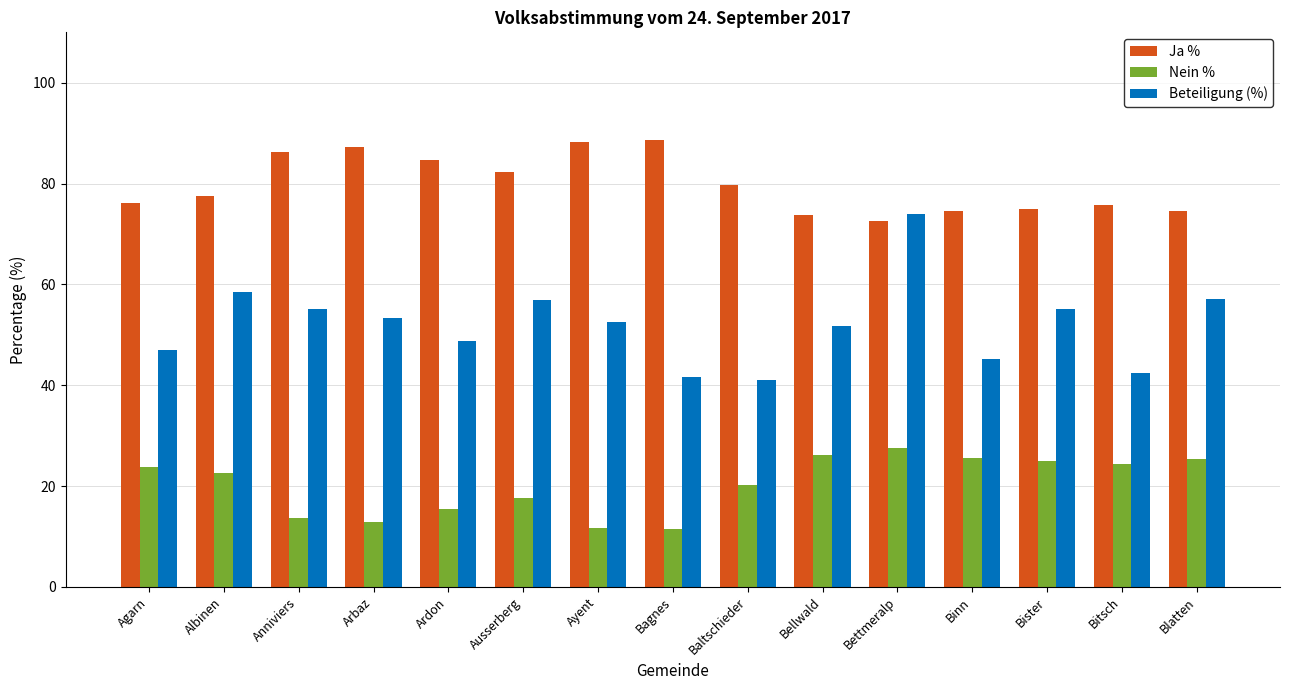

What is the label of the 14th bar from the left?

Bitsch